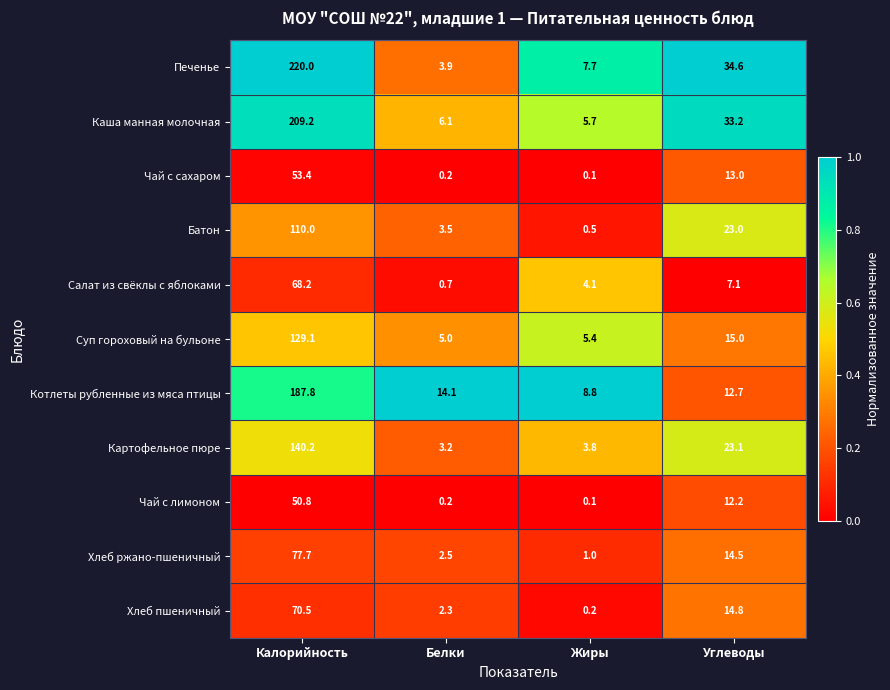

The value of Каша манная молочная at Белки is 6.1. True or false?

True